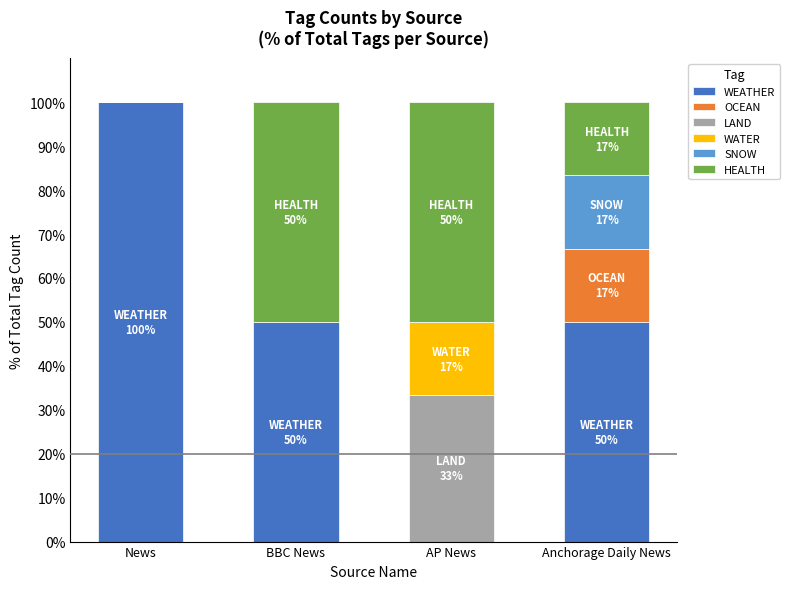

The WEATHER series shows 0.0 at AP News. True or false?

True